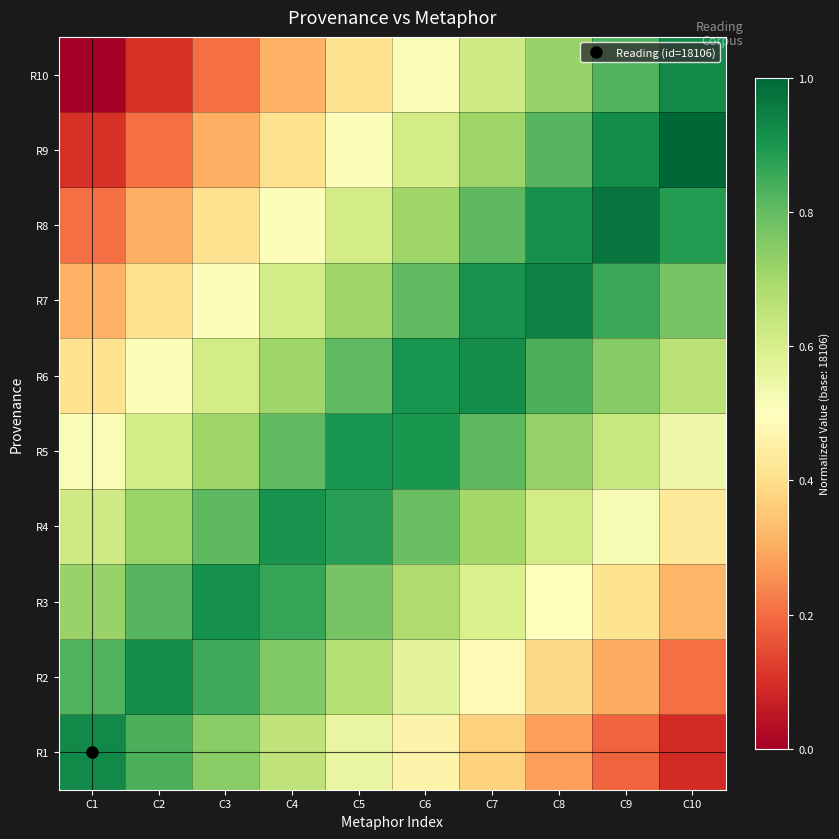

Rank the series by their maximum value, from highest to lowest.

R9, R8, R7, R1, R10, R6, R2, R3, R4, R5